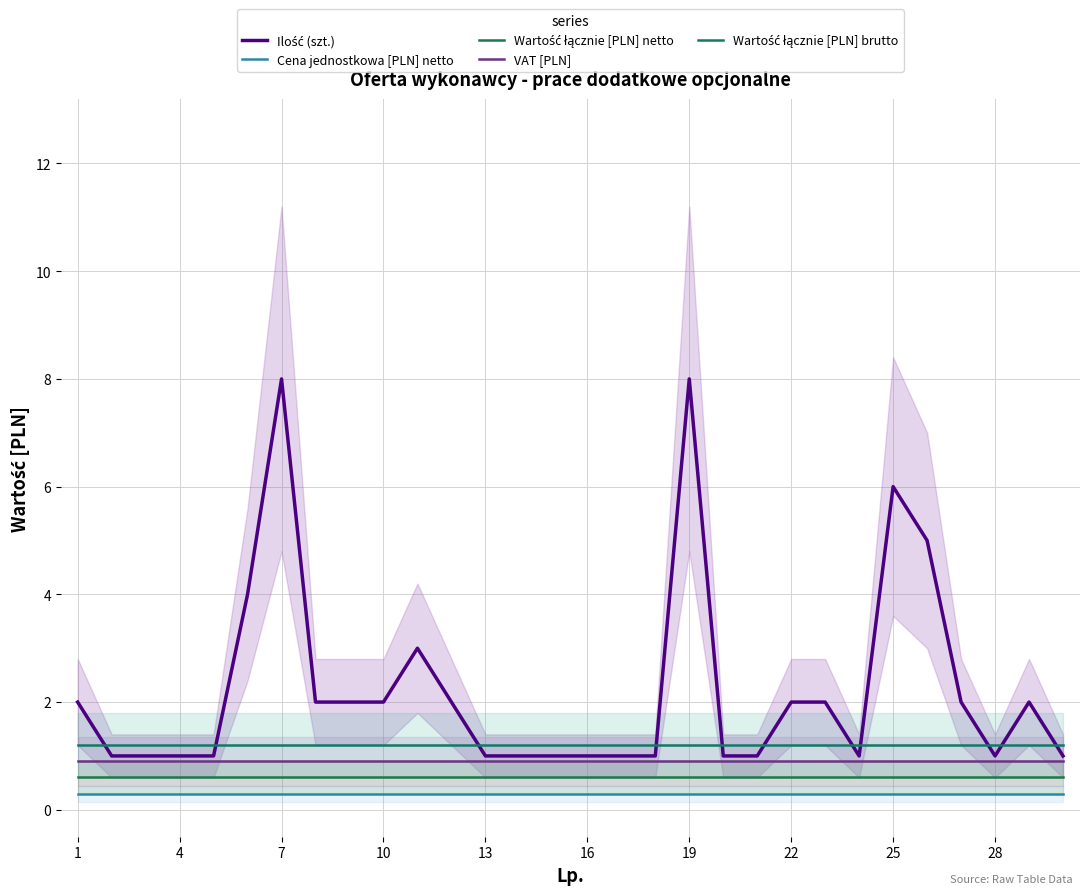

True or false: Wartość łącznie [PLN] brutto has a value of 0.6 at 26.

False